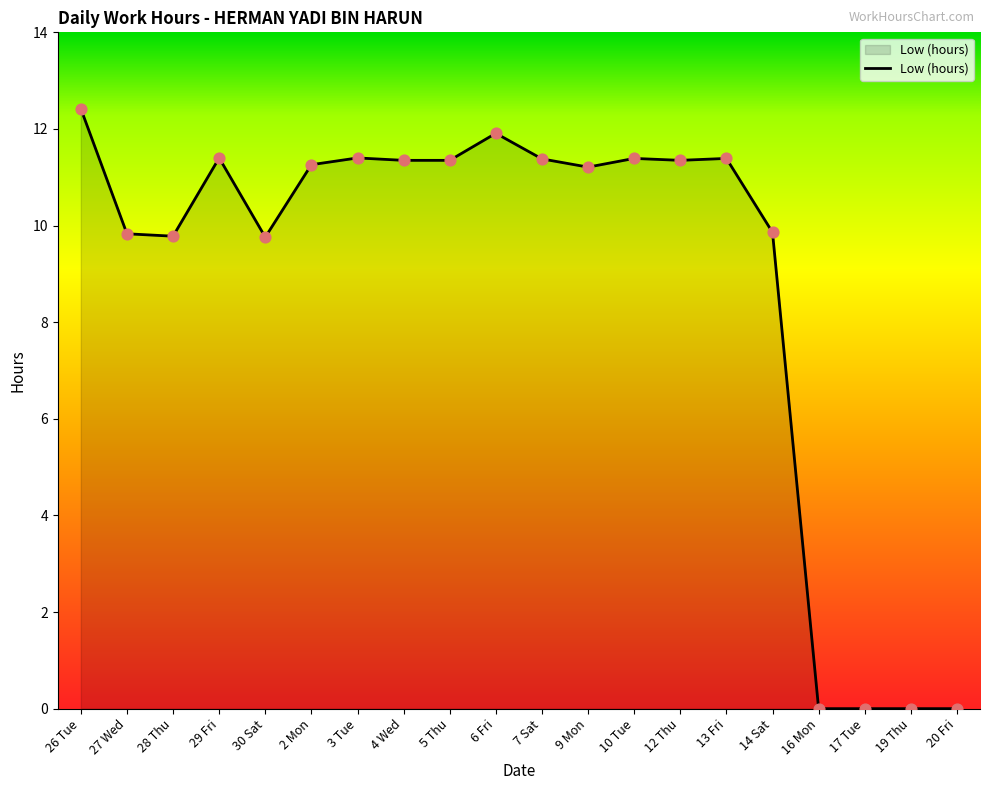

Between 12 Thu and 6 Fri, which is larger?

6 Fri